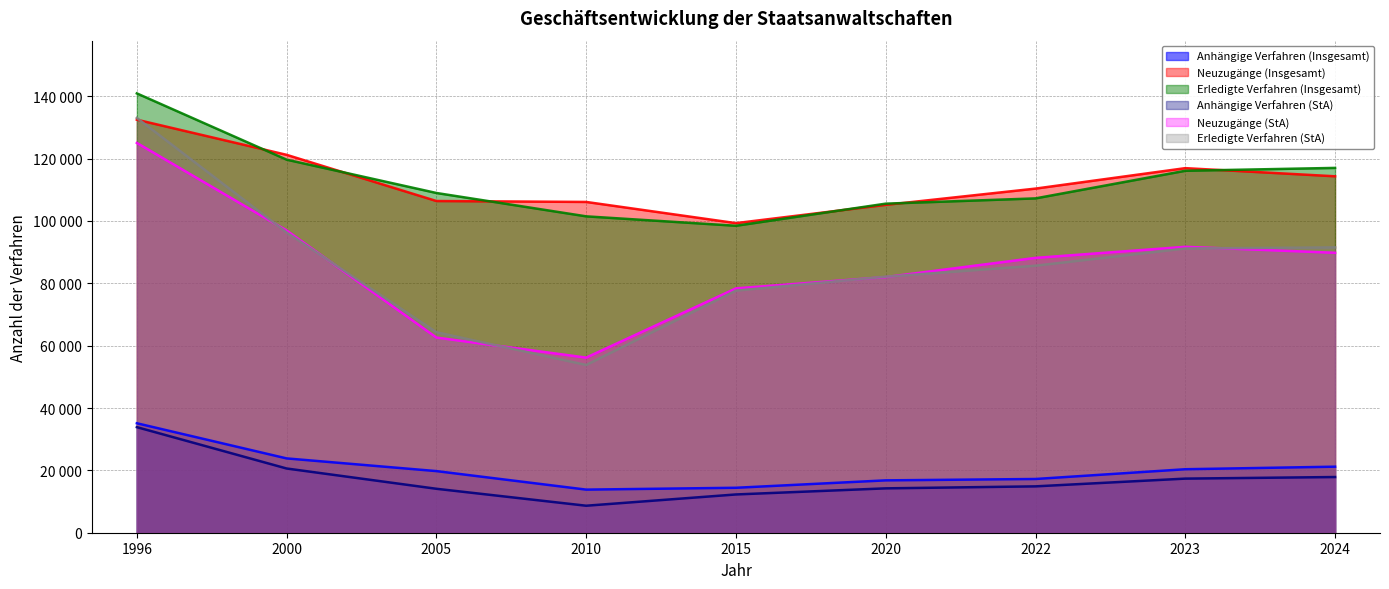

What are all the series names shown in the legend?

Anhängige Verfahren (Insgesamt), Neuzugänge (Insgesamt), Erledigte Verfahren (Insgesamt), Anhängige Verfahren (StA), Neuzugänge (StA), Erledigte Verfahren (StA)